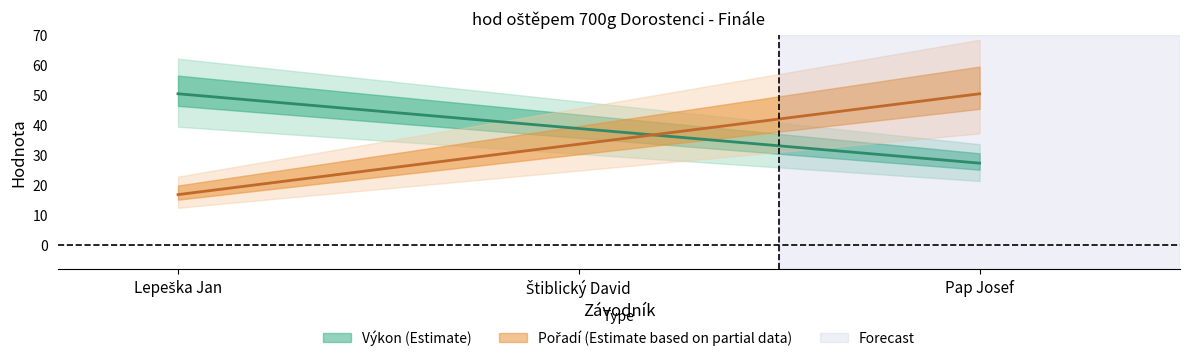

What is the difference between the Výkon values at Štiblický David and Pap Josef?

11.6